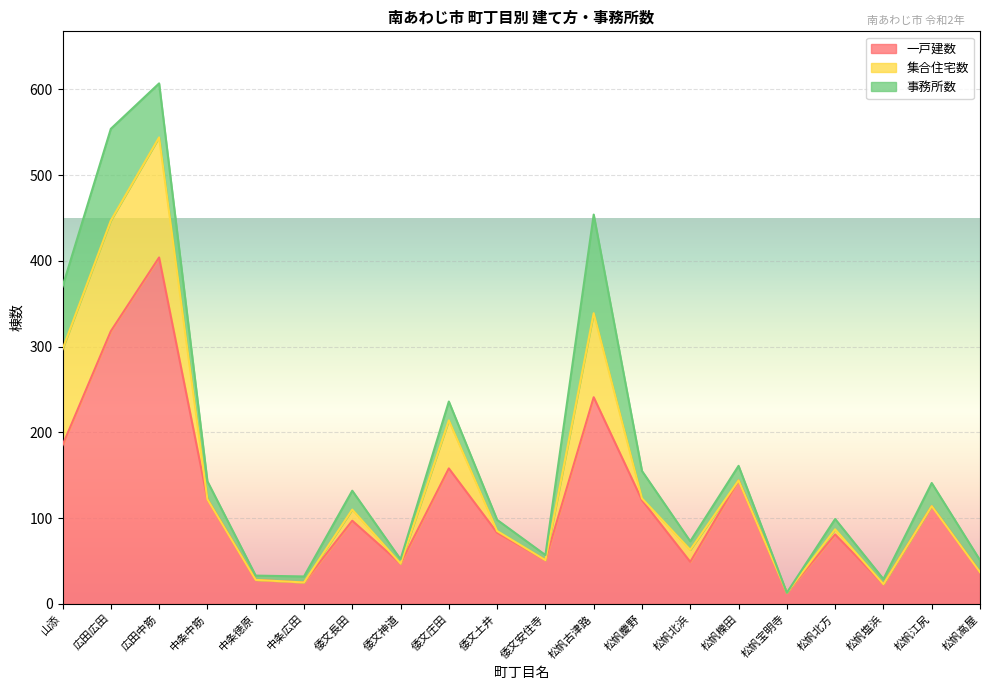

What is the total value across all series at 広田中筋?

607